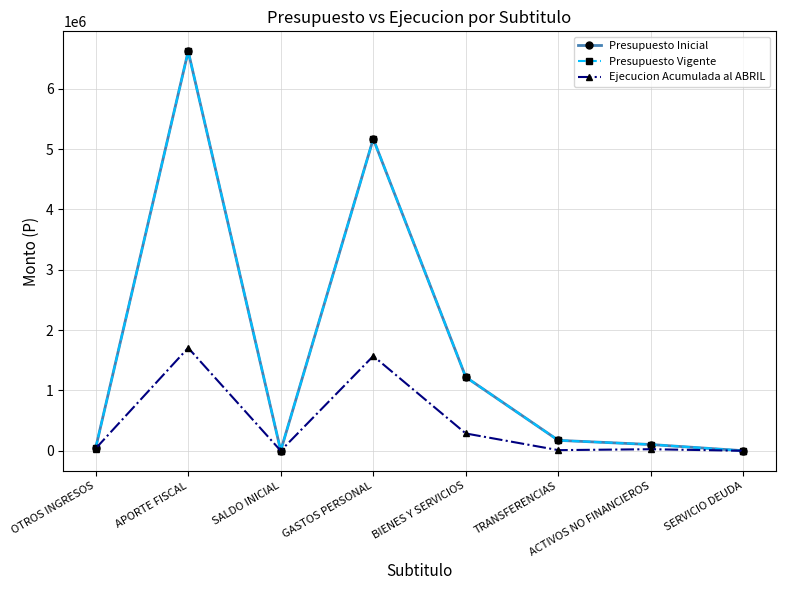

Where is the first local maximum for Presupuesto Vigente?

APORTE FISCAL